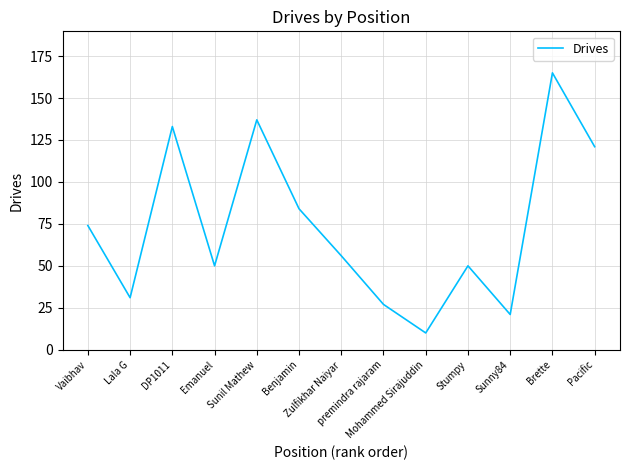

Reading left to right, extract all data points from this chart.

74	31	133	50	137	84	56	27	10	50	21	165	121